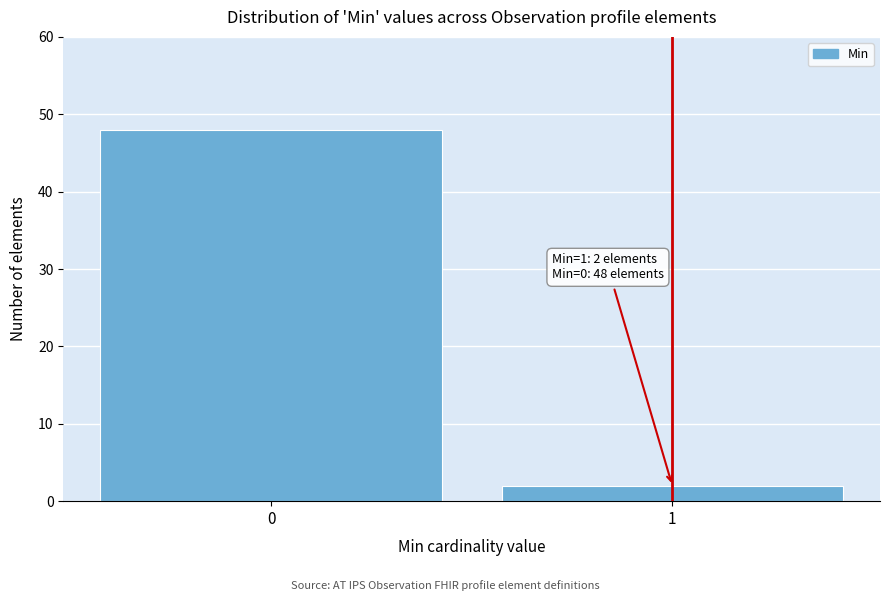

Reading left to right, list all the values displayed in this chart.

0=48	1=2